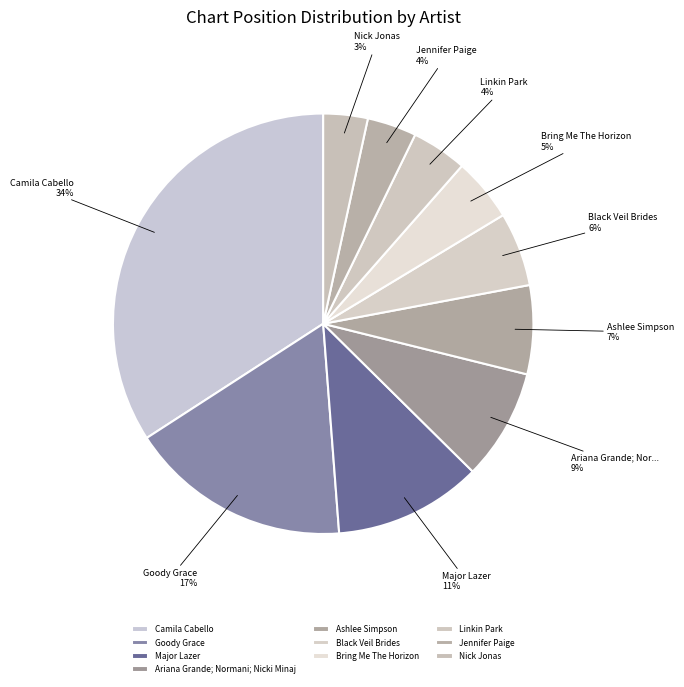

True or false: Linkin Park accounts for 26% of the total.

False